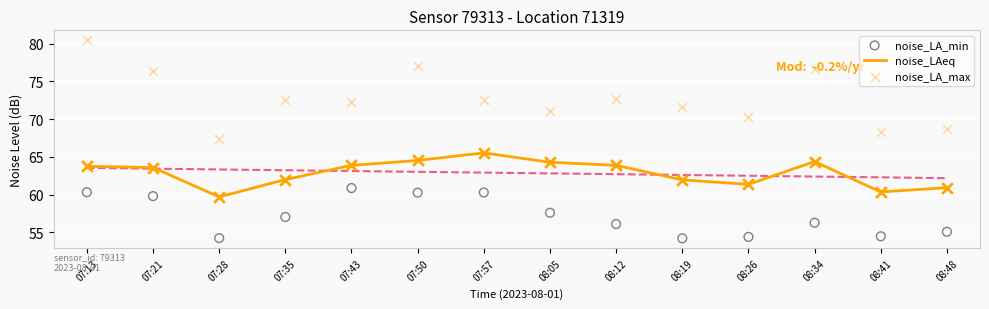

Which series has the widest spread of Y values?

noise_LA_max